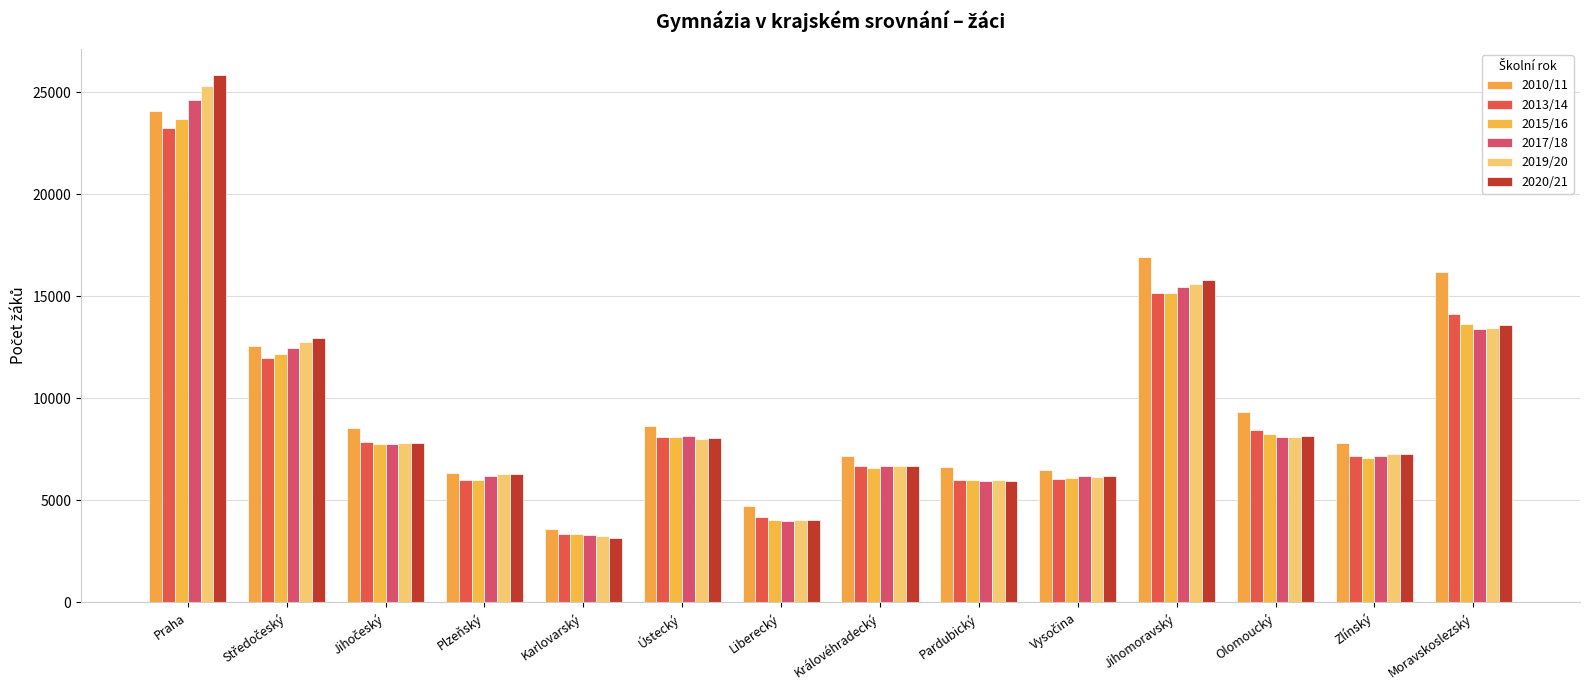

How many values in the 2019/20 series are below 7811?

7